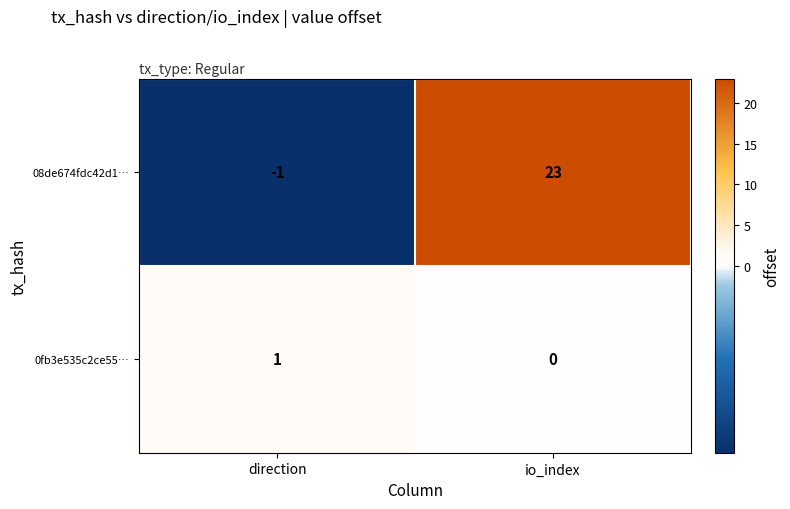

Which series has the largest total across all categories?

08de674fdc42d1…